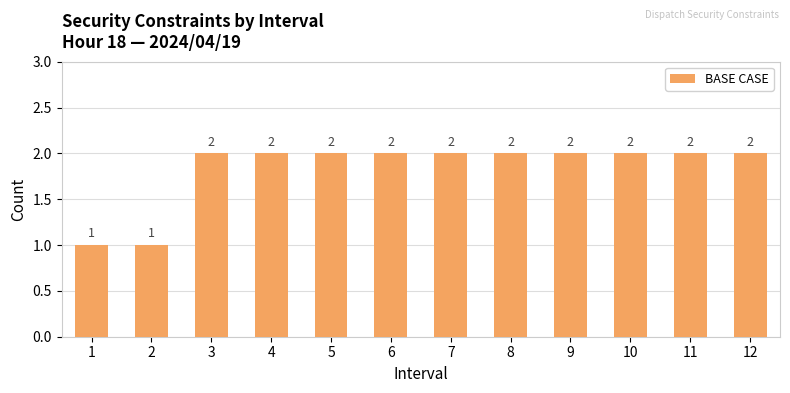

Reading left to right, list all the values displayed in this chart.

1=1	2=1	3=2	4=2	5=2	6=2	7=2	8=2	9=2	10=2	11=2	12=2